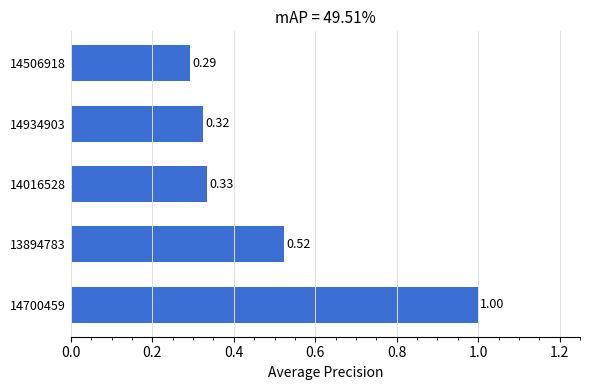

What is the maximum value shown in the chart?

1.0